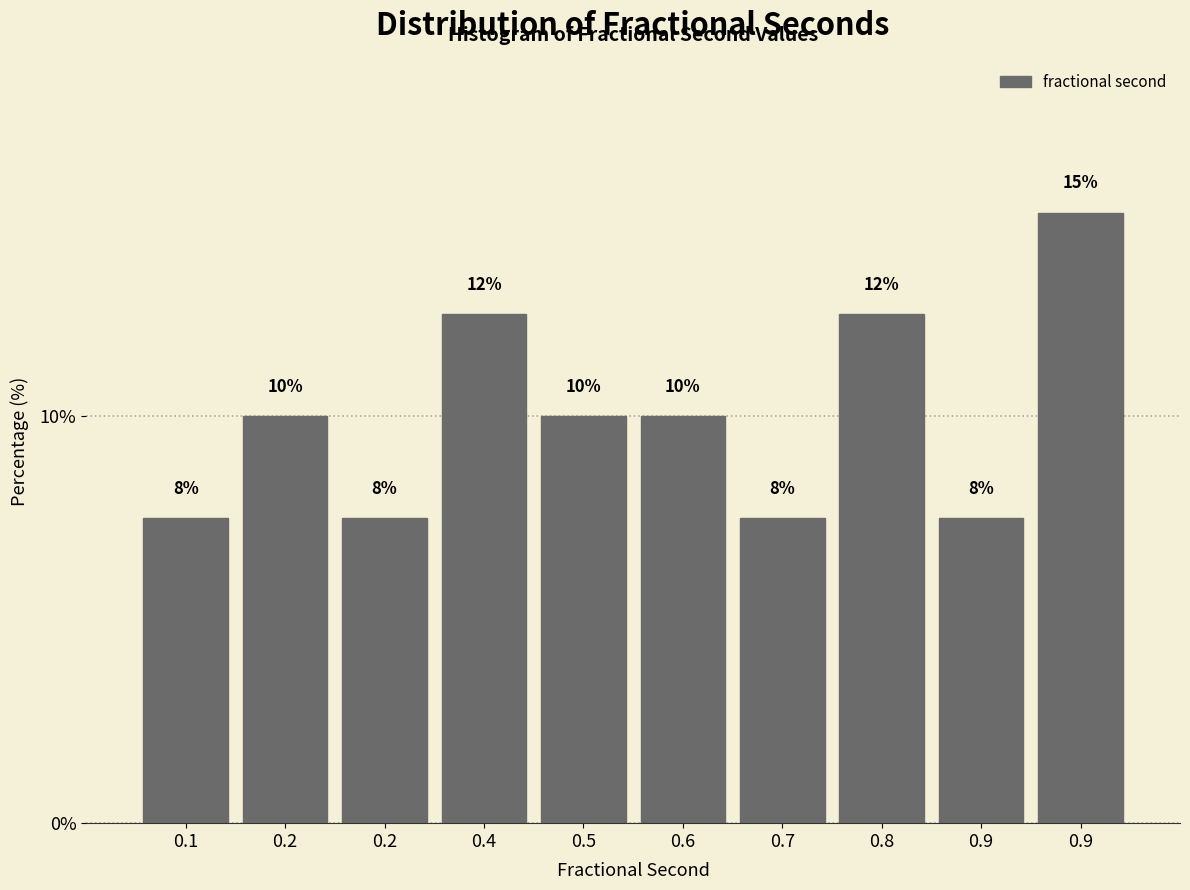

How many bars are there in total?

10